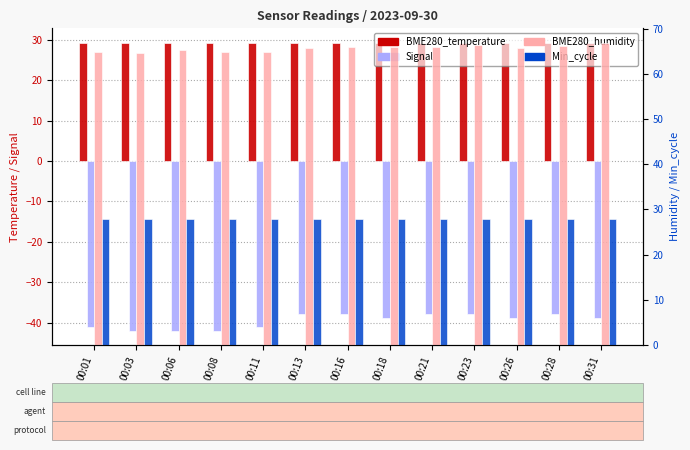

How many bars are there in each group?

4